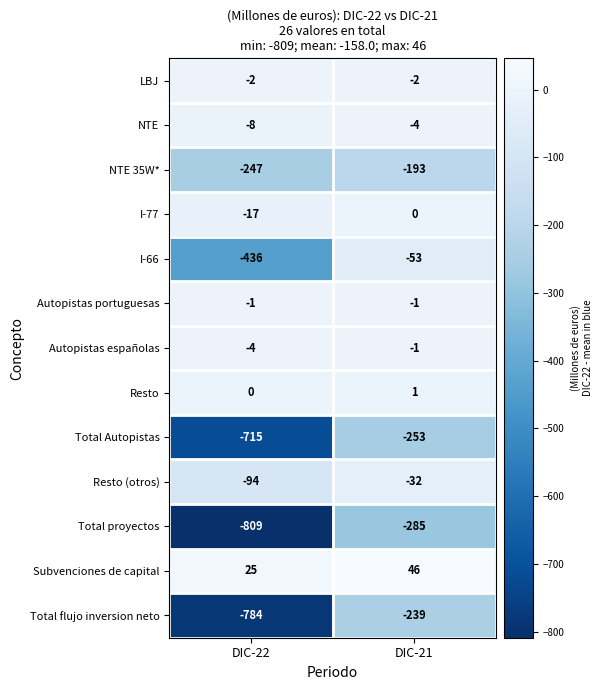

How many series are shown in this chart?

13